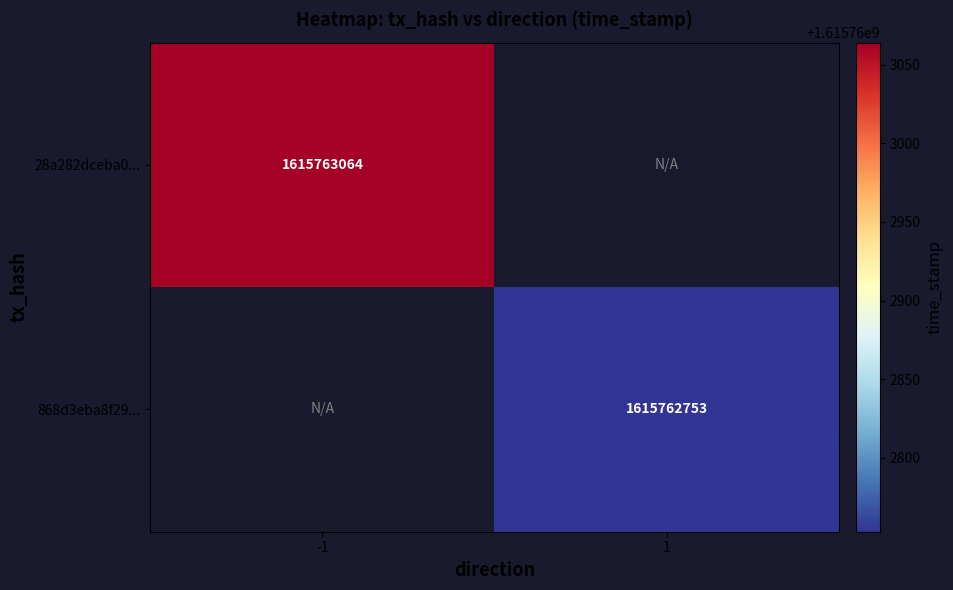

Reading left to right, extract all data points from this chart.

28a282dceba00385802d7efee855491fc9e9410: direction=-1	time_stamp=1615763064
868d3eba8f295ef8d306e2aa8361d51a1ac36f1: direction=1	time_stamp=1615762753